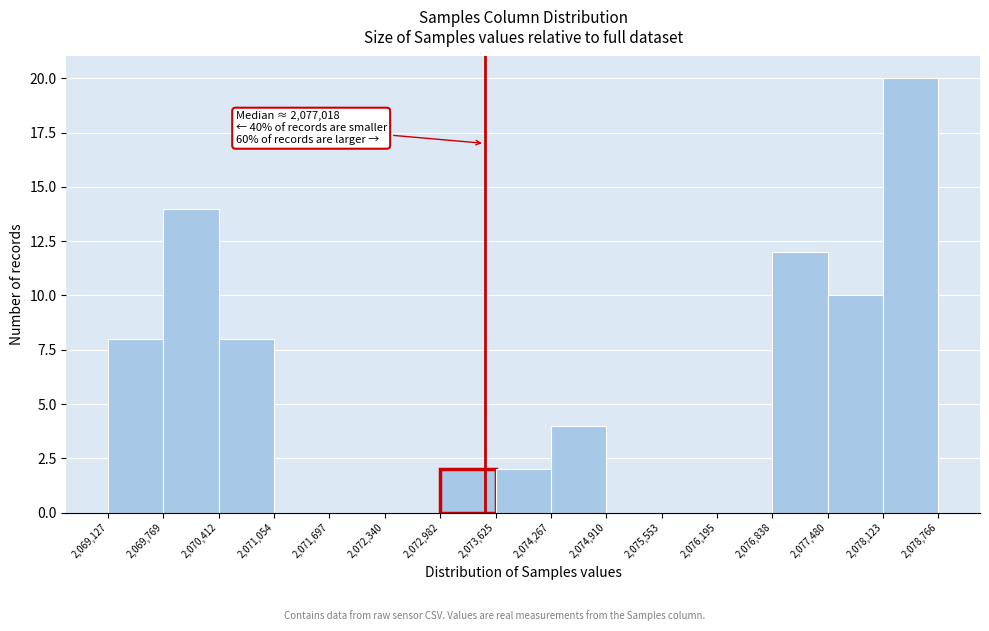

Which range on the x-axis has the tallest bar?

2,078,123 to 2,078,766